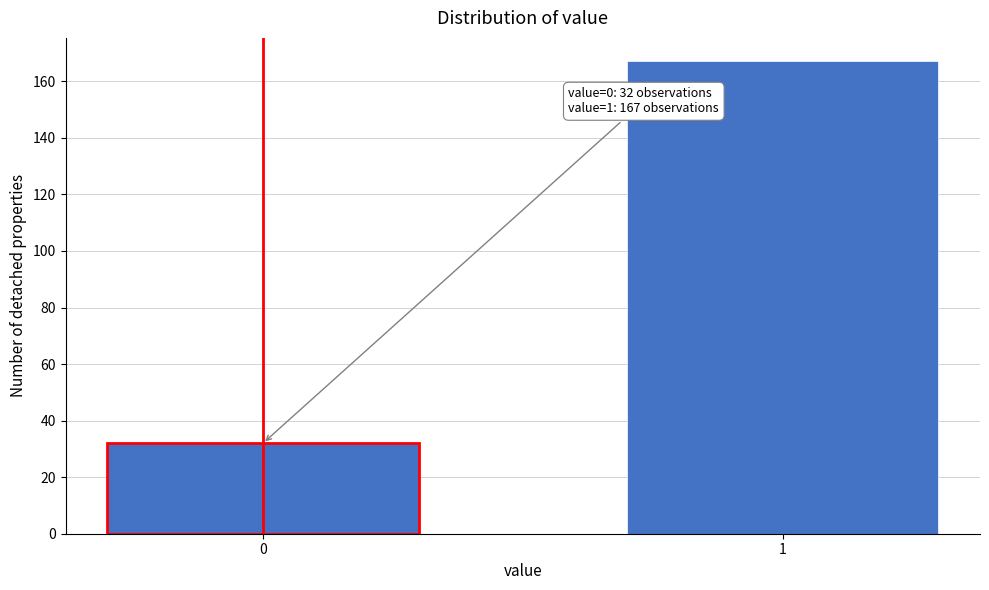

Reading left to right, what are all the values shown in this chart?

32	167